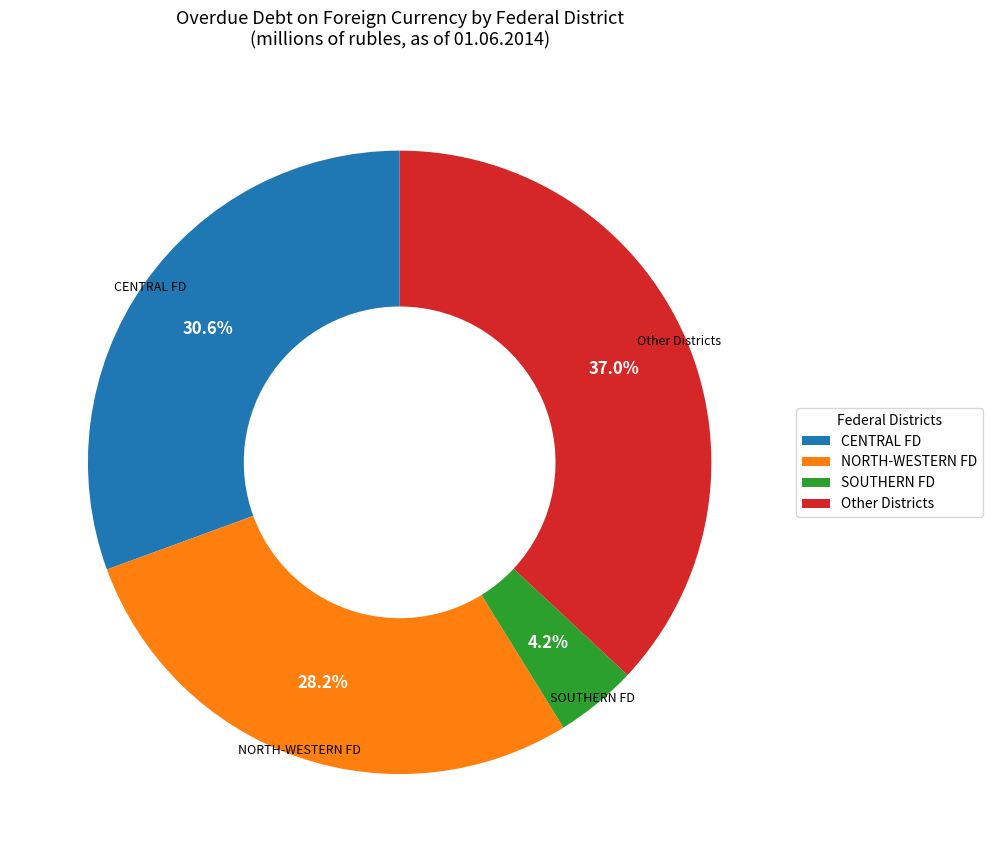

Which slice is the largest?

Other Districts